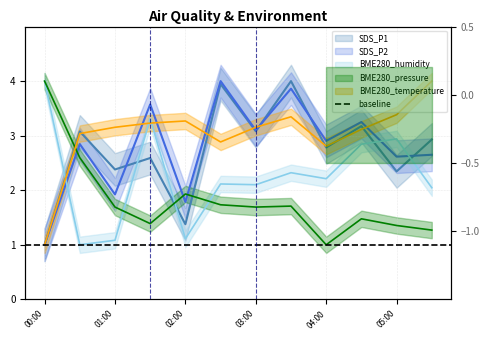

What is the spread (max minus min) of values at 2022-02-22 04:30?

1.8